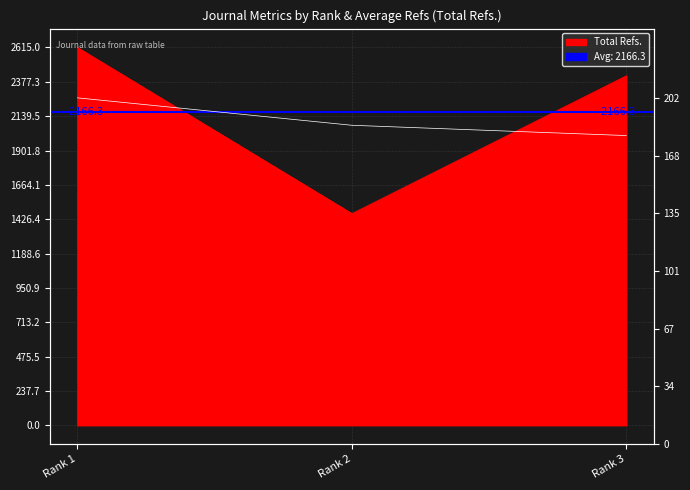

Count the number of categories in the chart.

3